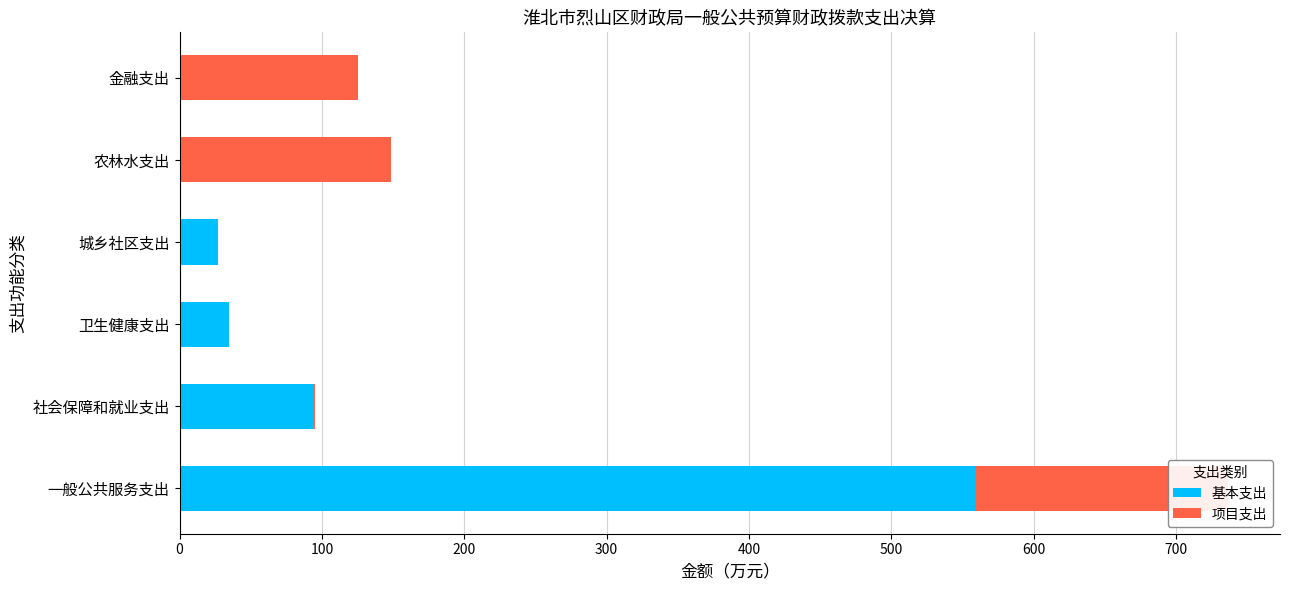

Which has a higher value, 金融支出 or 农林水支出?

金融支出